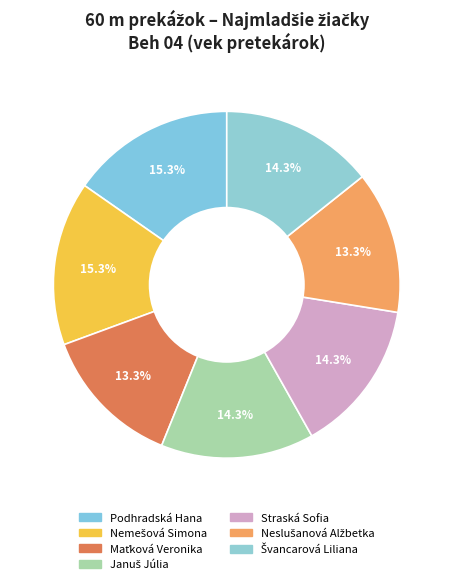

Count the number of slices in the pie.

7